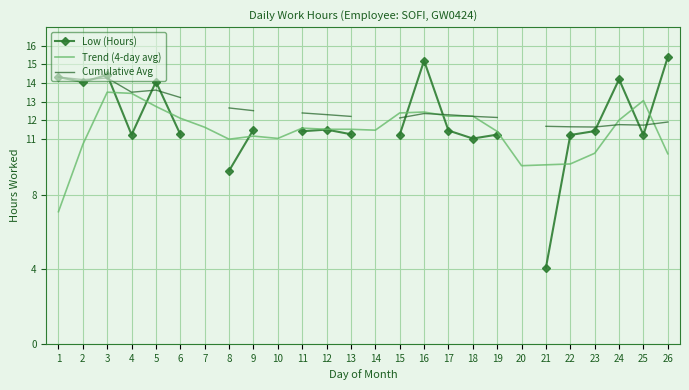

Which series has the largest range (max minus min)?

Low (Hours)